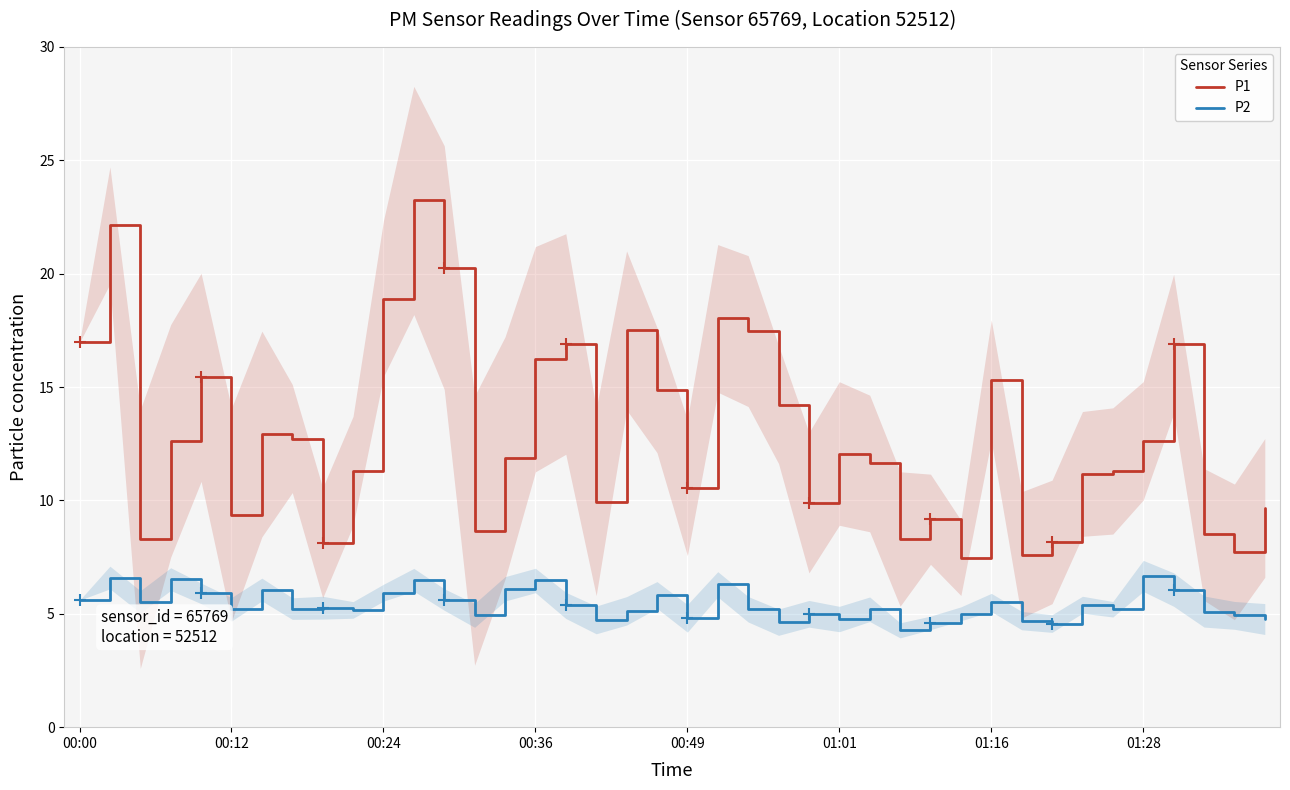

True or false: P2 and P1 intersect in this chart.

False